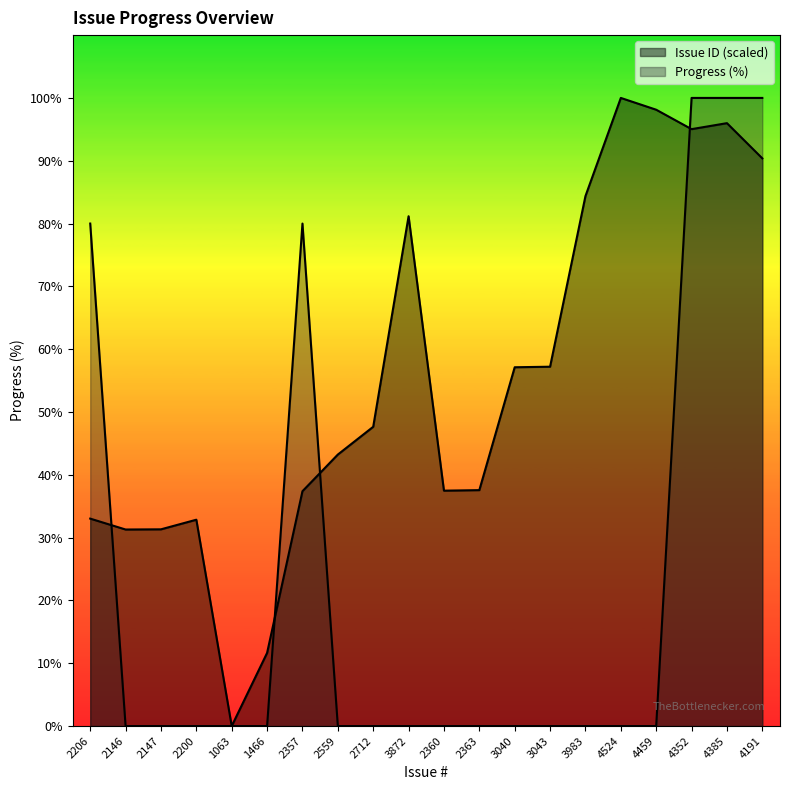

At which label does Issue ID first exceed 47?

2712